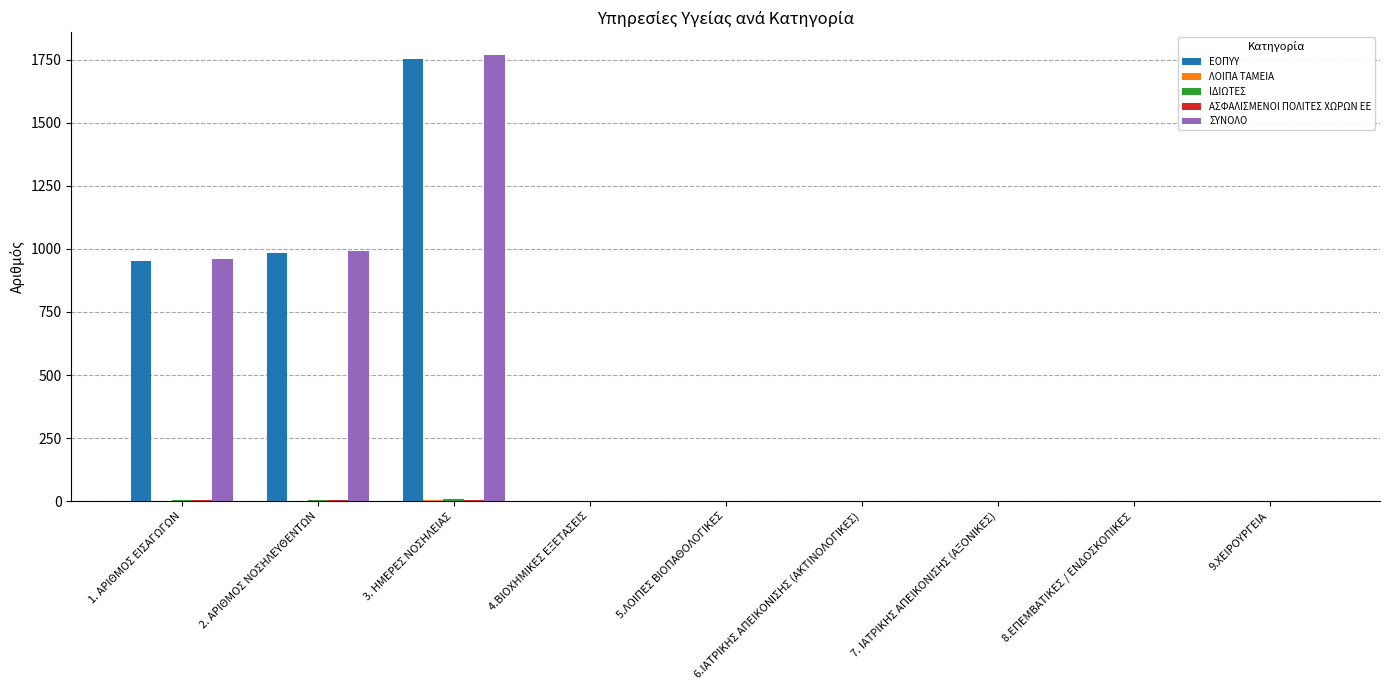

Does the chart contain stacked bars?

No